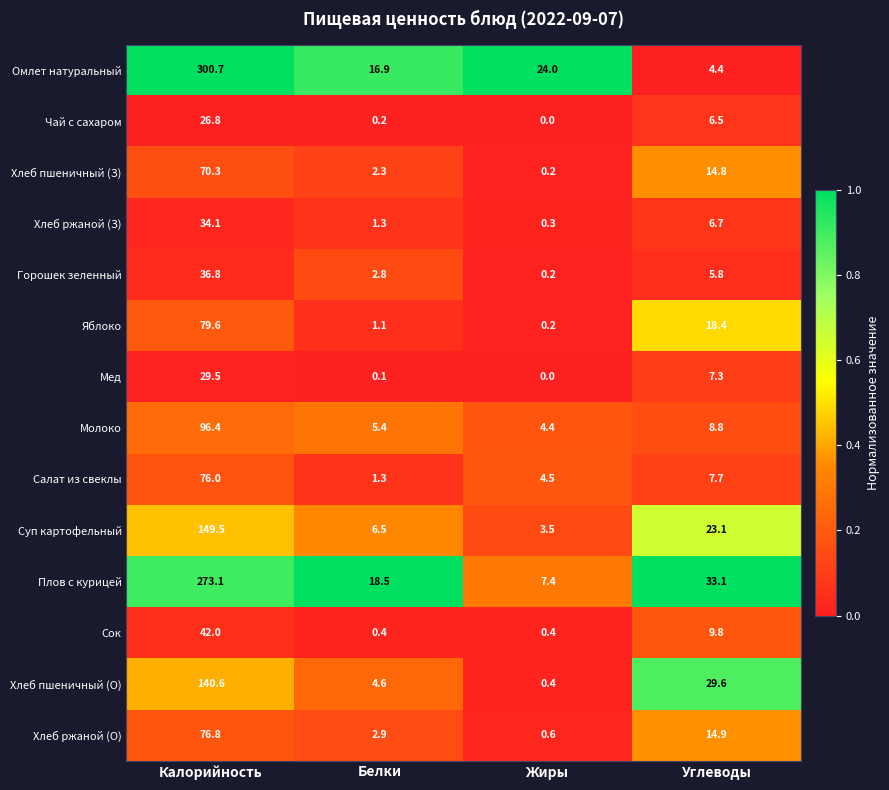

Between Белки and Углеводы, which series saw the biggest shift?

Хлеб пшеничный (О)